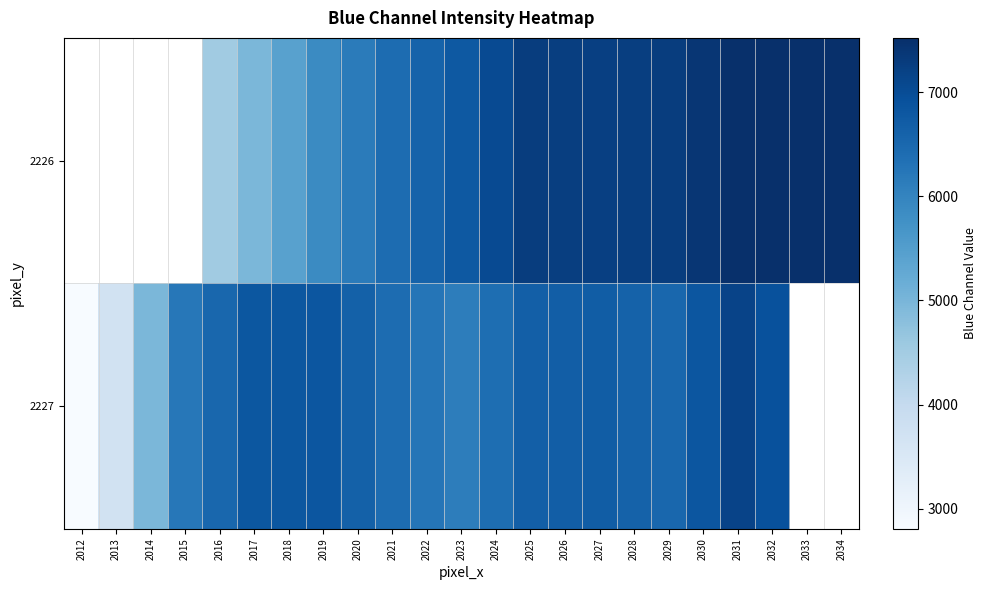

How many data points does each series have?

23